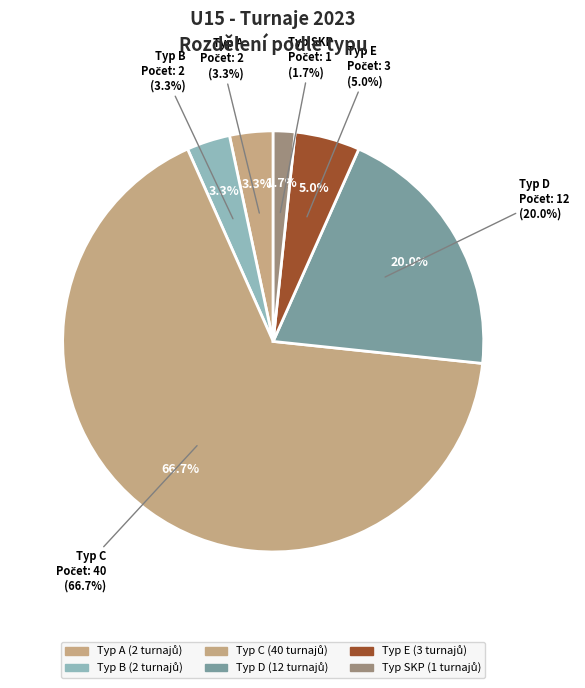

How many segments does this pie chart have?

6